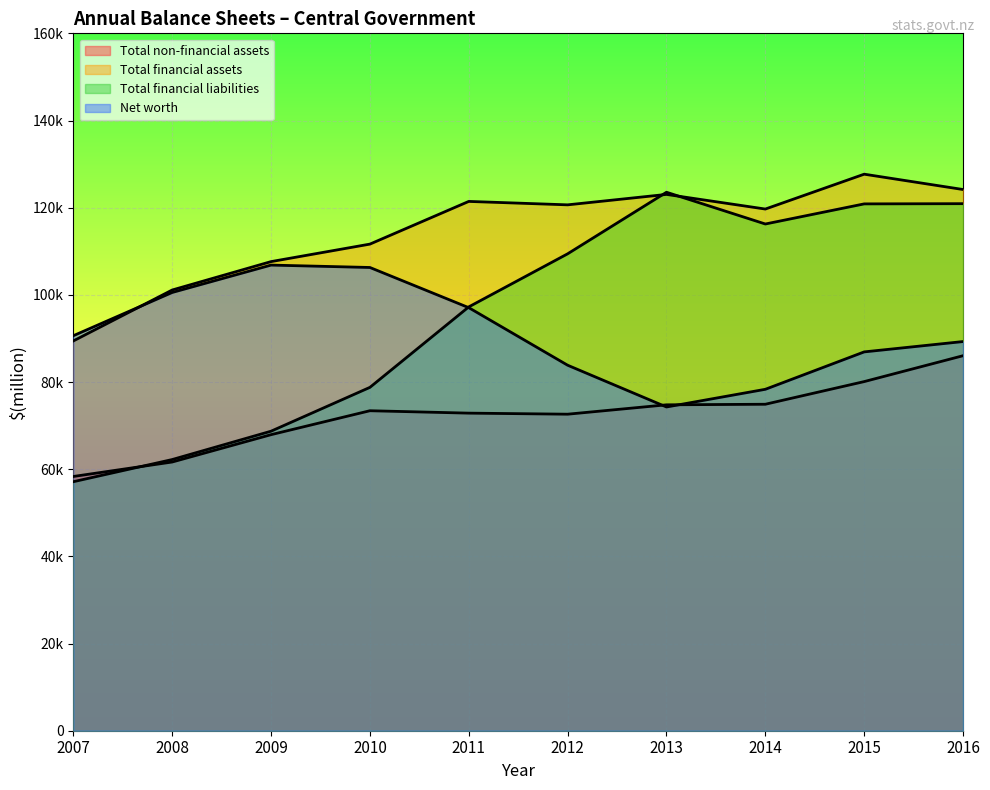

Which series ends up on top after the final intersection of Total financial liabilities and Net worth?

Total financial liabilities